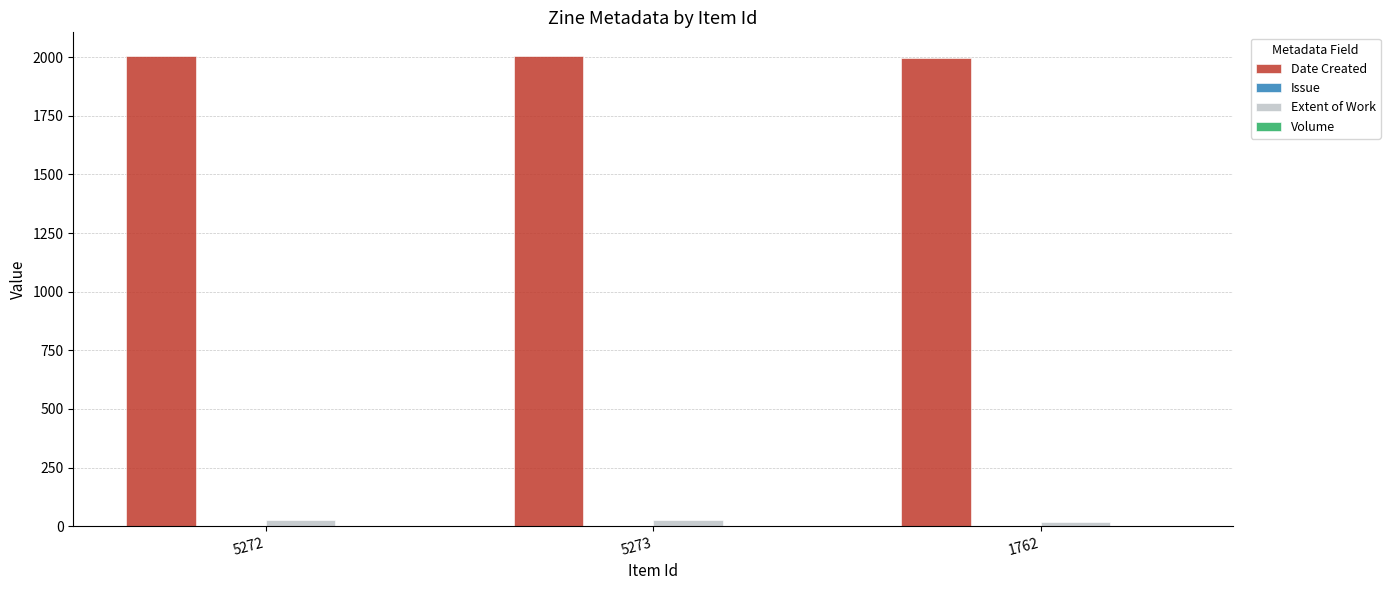

The Date Created series shows 1996 at 1762. True or false?

True